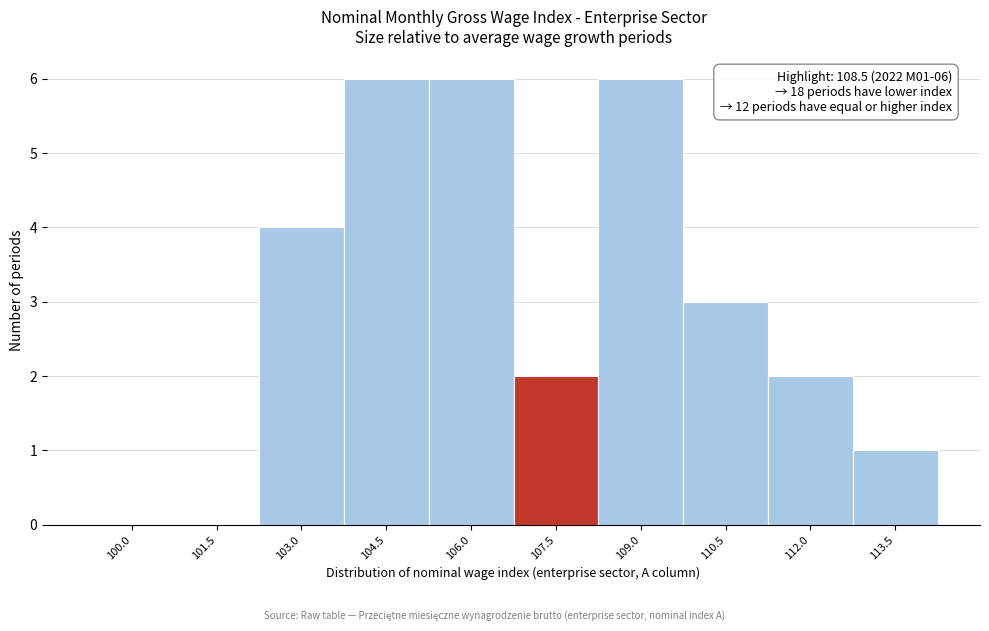

Reading left to right, list all the values displayed in this chart.

100.0=0	101.5=0	103.0=4	104.5=6	106.0=6	107.5=2	109.0=6	110.5=3	112.0=2	113.5=1